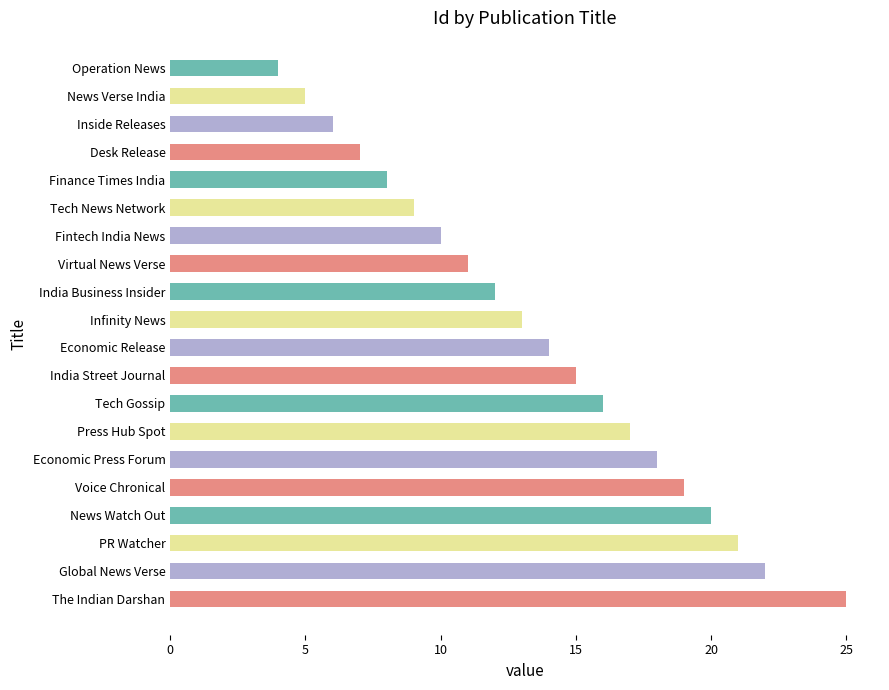

Reading top to bottom, what are all the values shown in this chart?

4	5	6	7	8	9	10	11	12	13	14	15	16	17	18	19	20	21	22	25